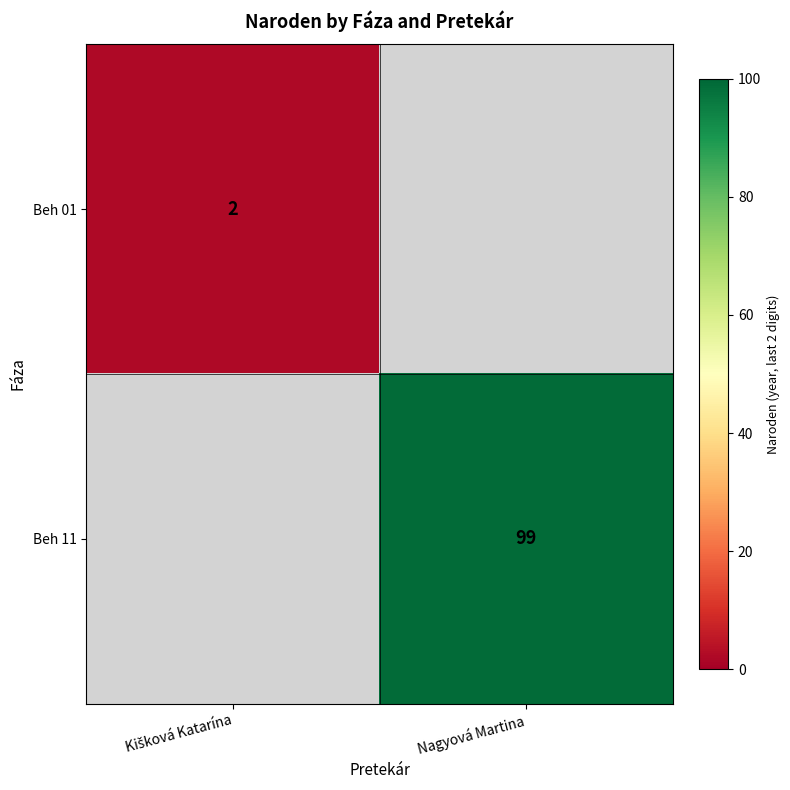

How many values in Beh 01 are above zero?

1